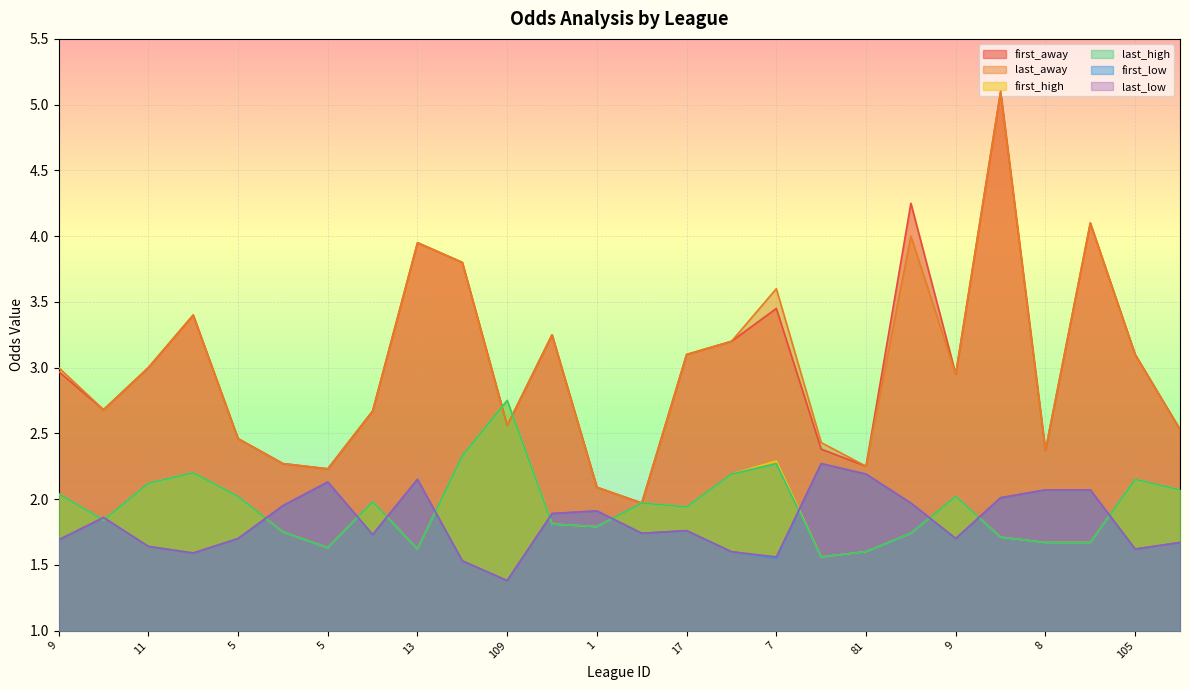

What are all the series names shown in the legend?

first_away, last_away, first_high, last_high, first_low, last_low